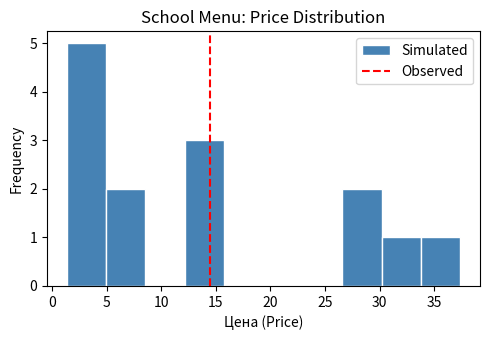

Which range on the x-axis has the tallest bar?

1.5 to 5.0